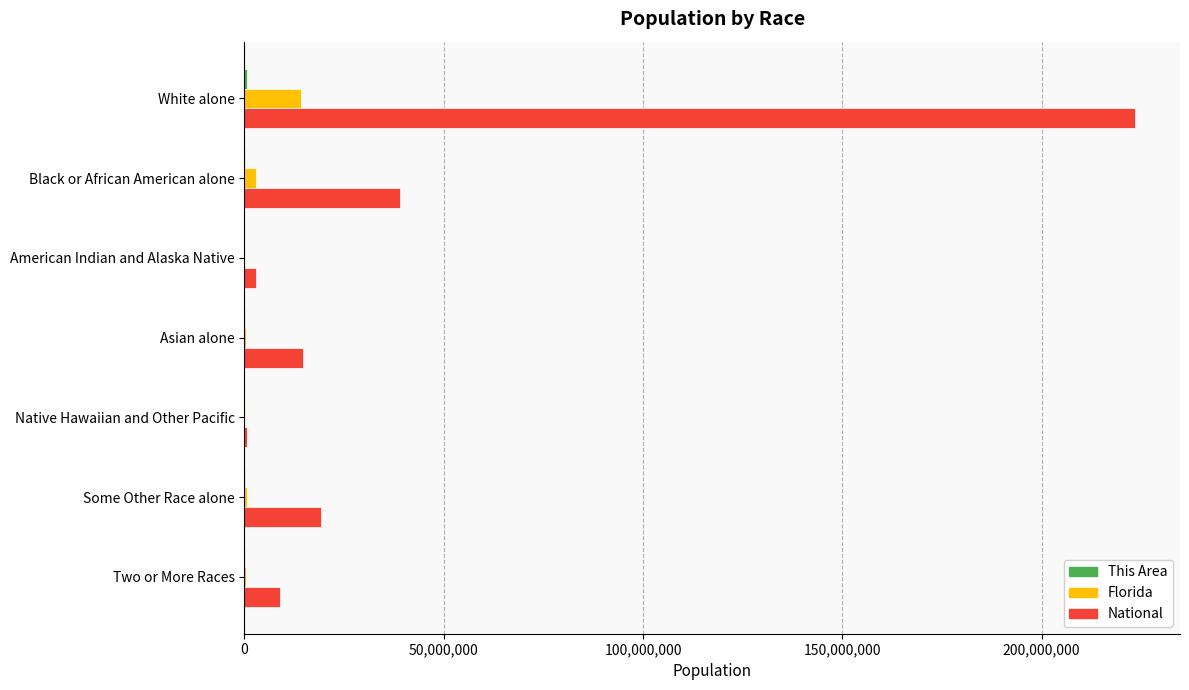

Where is National nearest to the value 112046639?

Black or African American alone